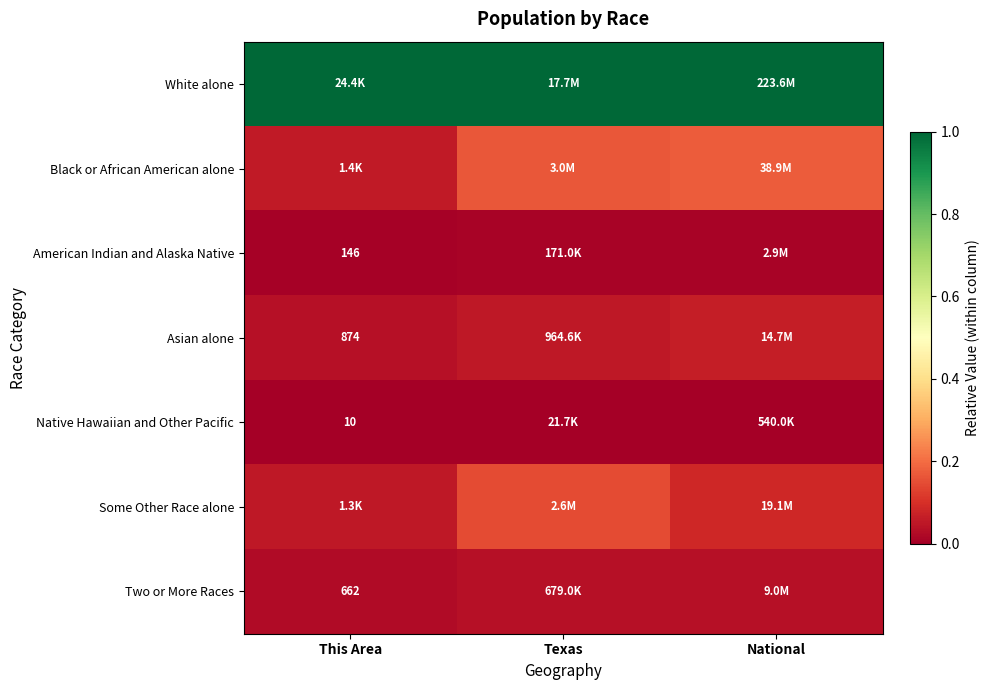

True or false: Two or More Races has a value of 0.1 at National.

False